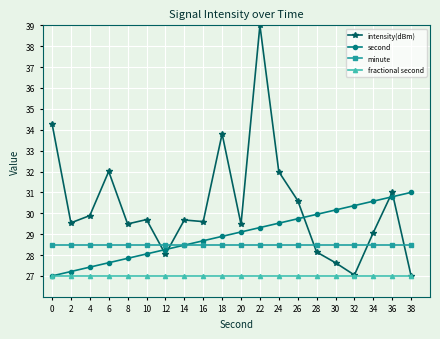

After their last crossing, which series has the higher values: second or intensity(dBm)?

second